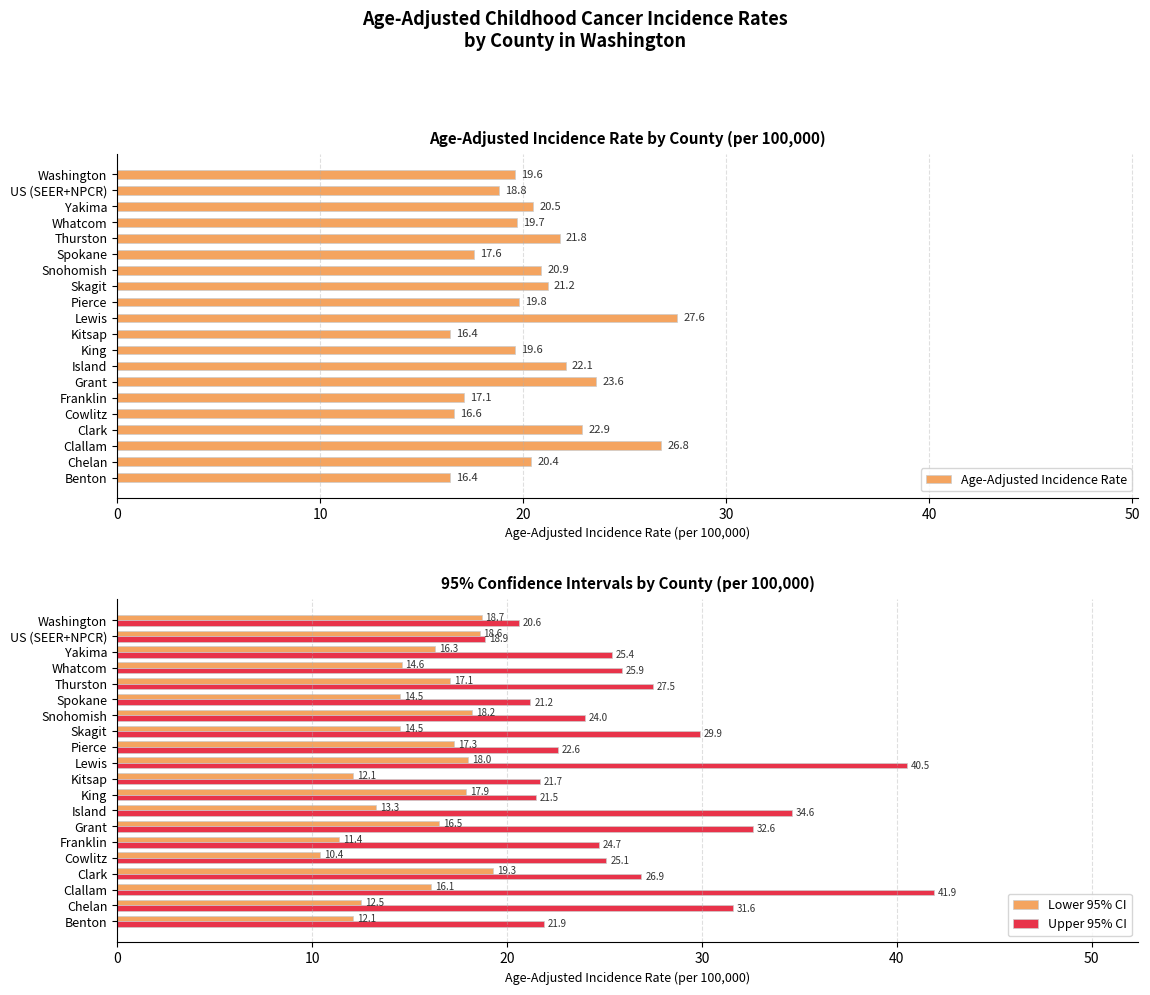

What is the sum of all Age-Adjusted Incidence Rate values?

409.4